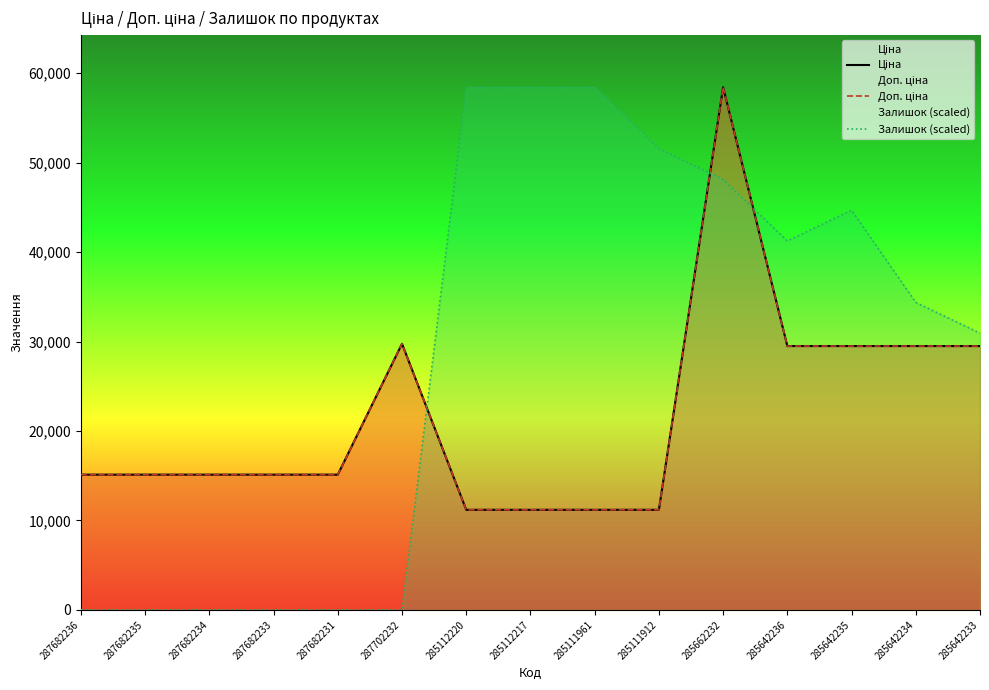

At which label is Залишок (scaled) closest to 29213?

285642233